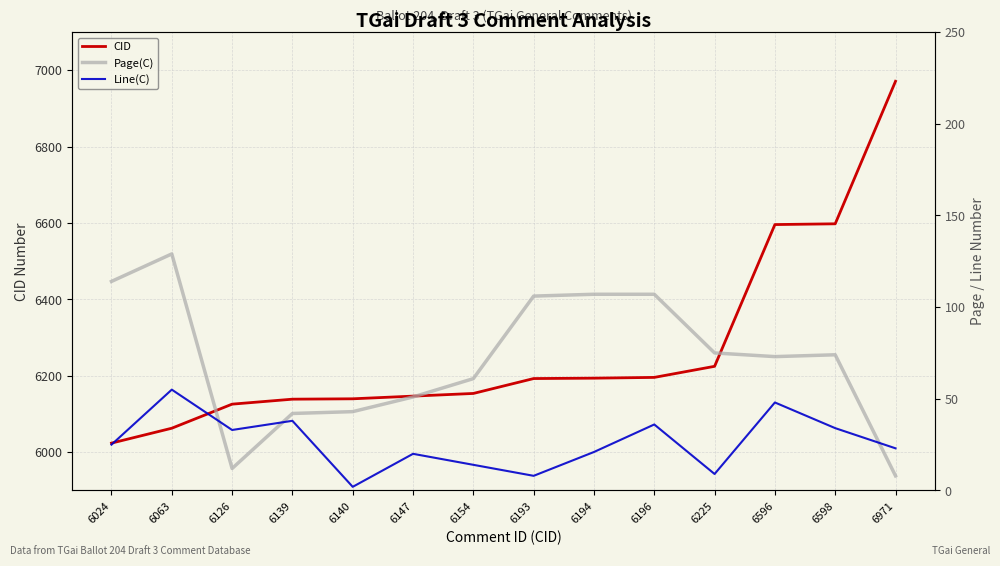

Reading left to right, transcribe all the data shown in this chart.

CID: 6024	6063	6126	6139	6140	6147	6154	6193	6194	6196	6225	6596	6598	6971
Page(C): 114	129	12	42	43	51	61	106	107	107	75	73	74	8
Line(C): 25	55	33	38	2	20	14	8	21	36	9	48	34	23